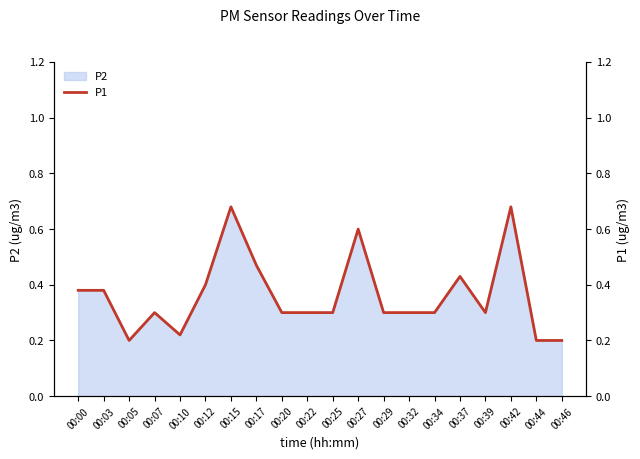

Reading left to right, what are all the values shown in this chart?

00:00=0.4	00:03=0.4	00:05=0.2	00:07=0.3	00:10=0.2	00:12=0.4	00:15=0.7	00:17=0.5	00:20=0.3	00:22=0.3	00:25=0.3	00:27=0.6	00:29=0.3	00:32=0.3	00:34=0.3	00:37=0.4	00:39=0.3	00:42=0.7	00:44=0.2	00:46=0.2